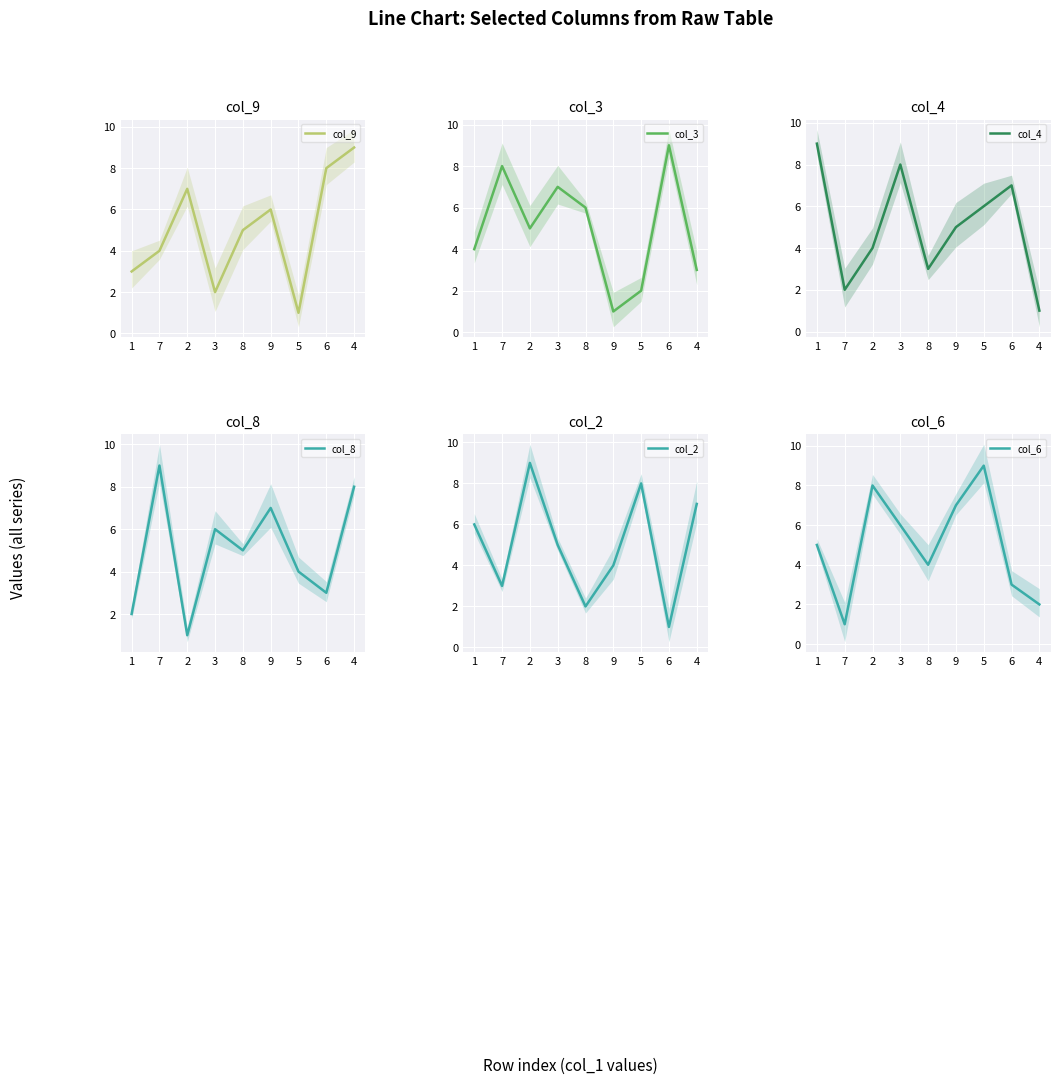

How many col_4 values are between 3 and 7?

5